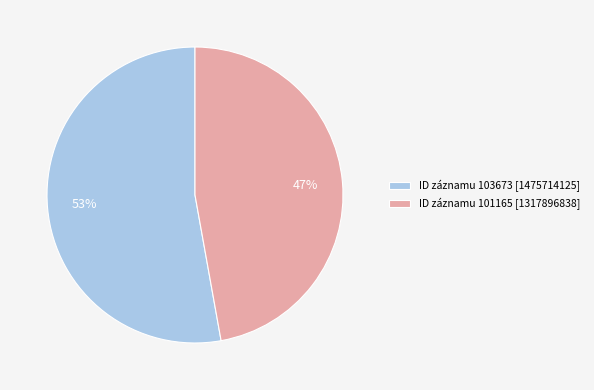

What is the ratio of the value at ID záznamu 101165 [1317896838] to the value at ID záznamu 103673 [1475714125]?

0.9